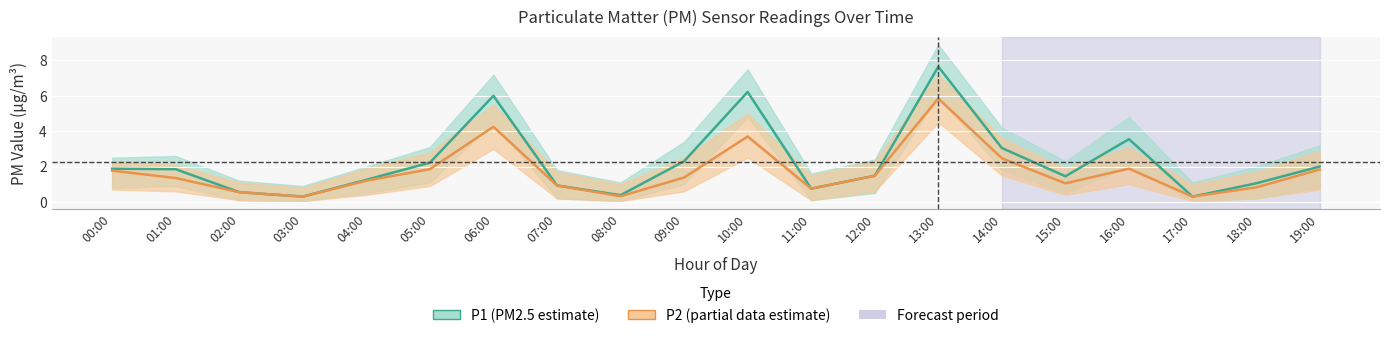

What is the label of the 8th point from the left?

07:00